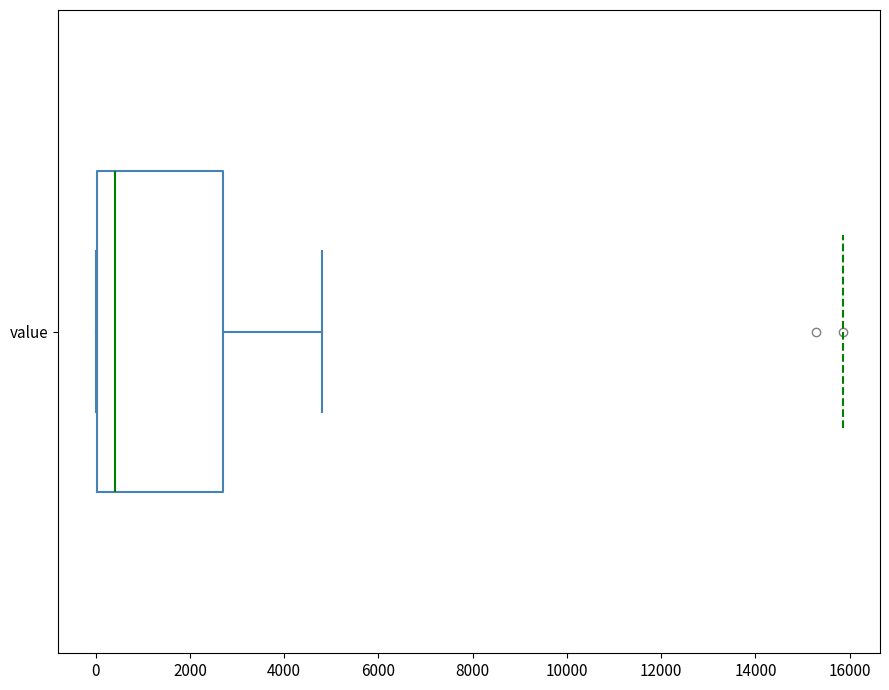

Where is the right edge of the box for value on the x-axis? The values are not printed on the chart, so give them approximately, as read against the axis.

2600